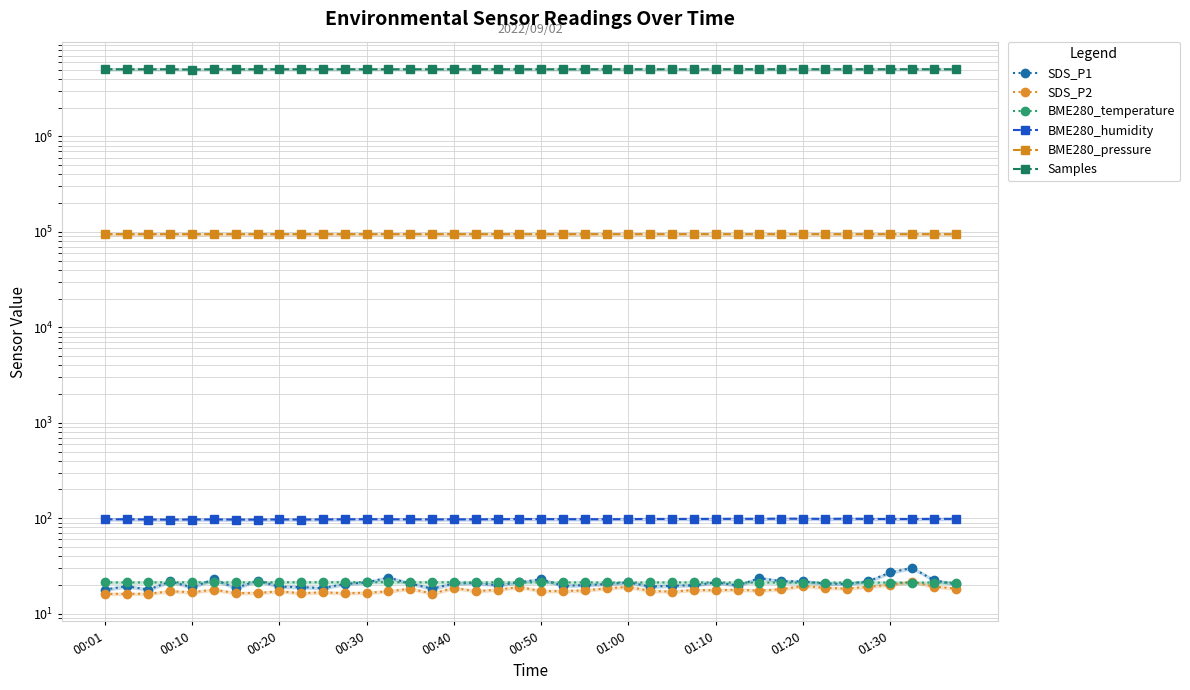

What is the value of the SDS_P2 point at the 17th from the left?

18.6